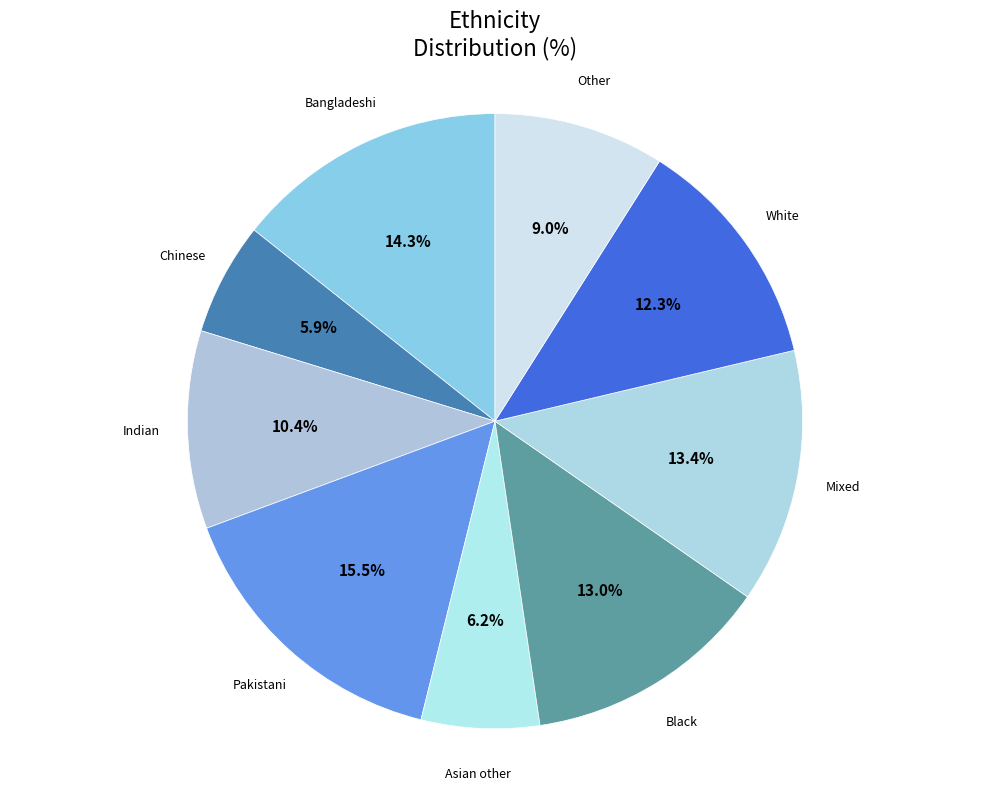

Does any single category account for the majority?

No